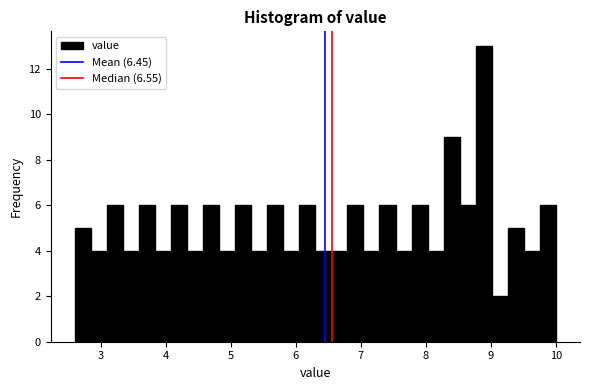

Around what value on the x-axis is the tallest bar? Give the approximate position of its centre, as read against the axis.

8.9